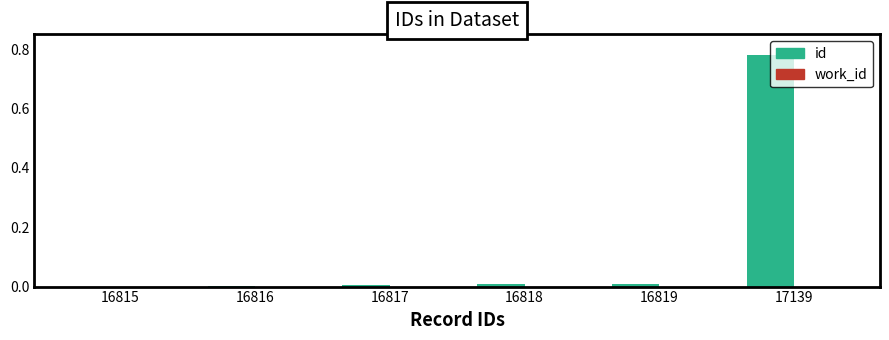

Which has a higher value, 16815 or 17139?

17139